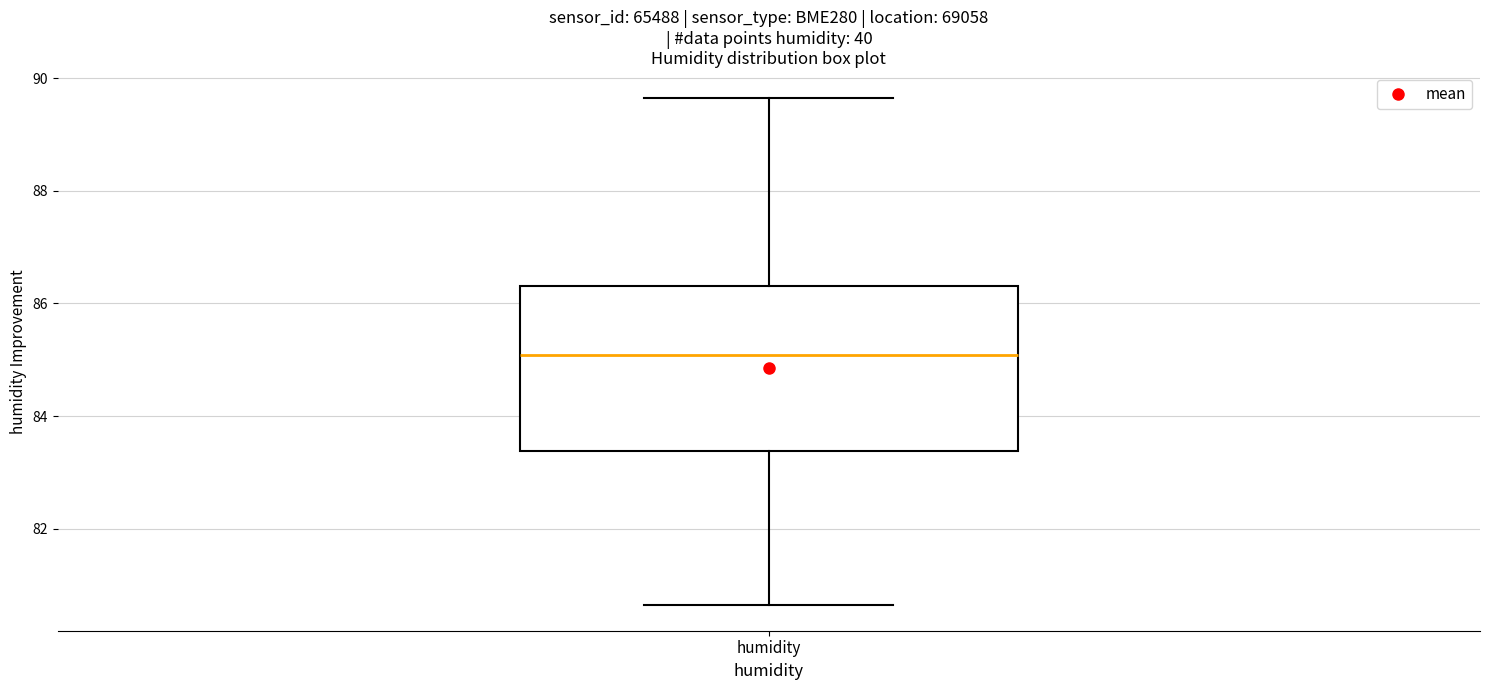

Transcribe this box plot: give where the median line is, the range the box spans, and where the two whiskers end, as read against the y-axis. The values are not printed on the chart, so give them approximately, as read against the axis.

median 85.0, box 83.4 to 86.4, whiskers 80.6 to 89.6